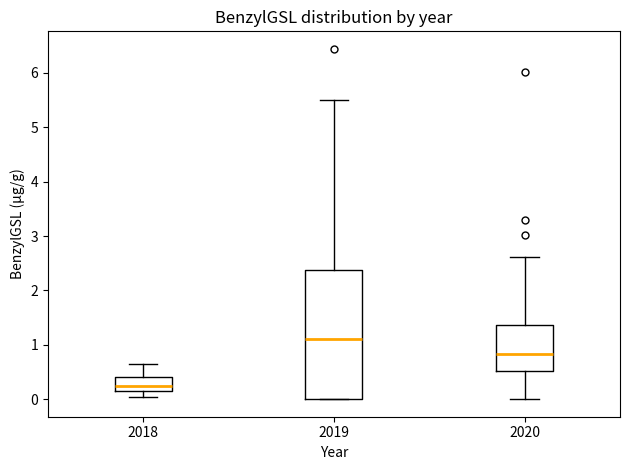

Reading left to right, read every box against the y-axis: the position of its median line, the range the box covers, and the ends of its whiskers. The values are not printed on the chart, so give them approximately, as read against the axis.

2018: median 0.2 (inside the box), box 0.2 to 0.4, whiskers 0.0 to 0.6
2019: median 1.1, box 0.0 to 2.4, whiskers 0.0 to 5.5
2020: median 0.8, box 0.5 to 1.4, whiskers 0.0 to 2.6